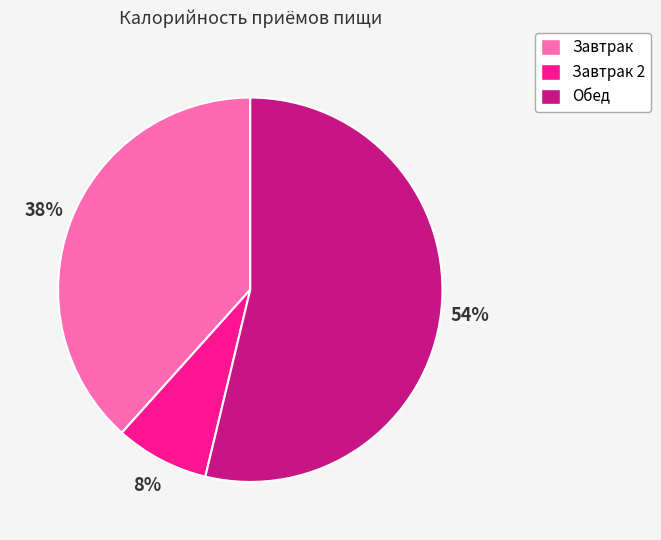

How many slices are in this pie chart?

3